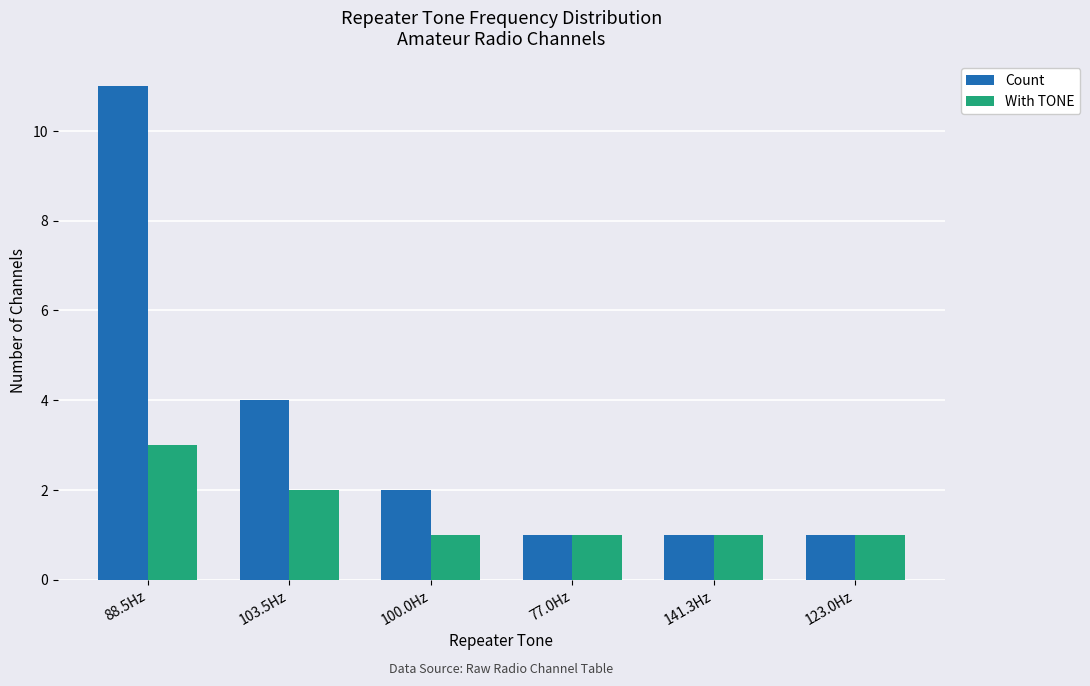

Which series changed the most between 88.5Hz and 141.3Hz?

Count